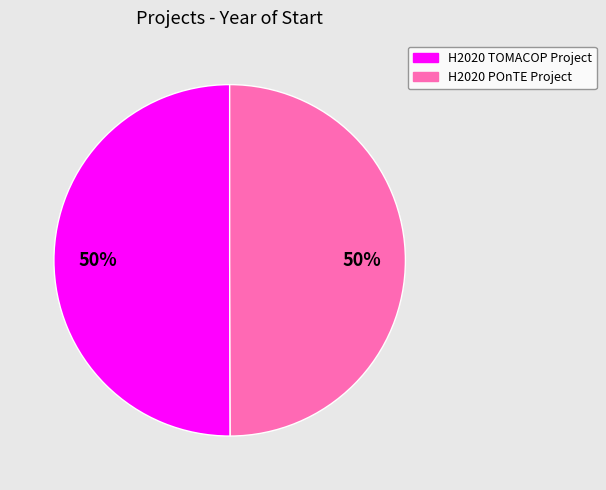

What percentage is the H2020 POnTE Project slice, to the nearest percent?

50%